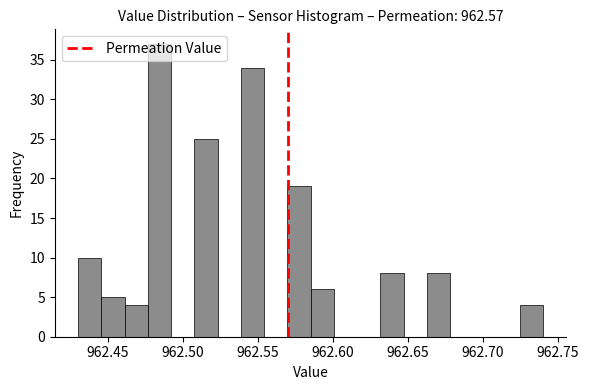

Read against the x-axis, roughly where is the centre of the tallest bar?

962.485